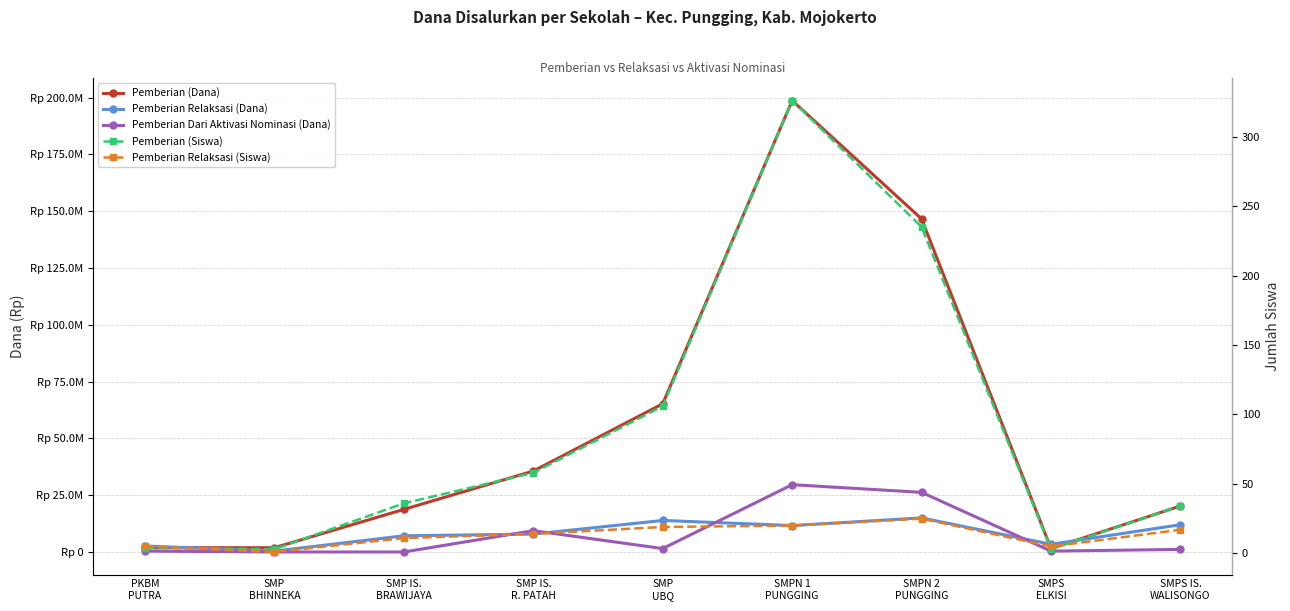

At which category does Pemberian (Siswa) reach its first local peak?

SMPN 1
PUNGGING